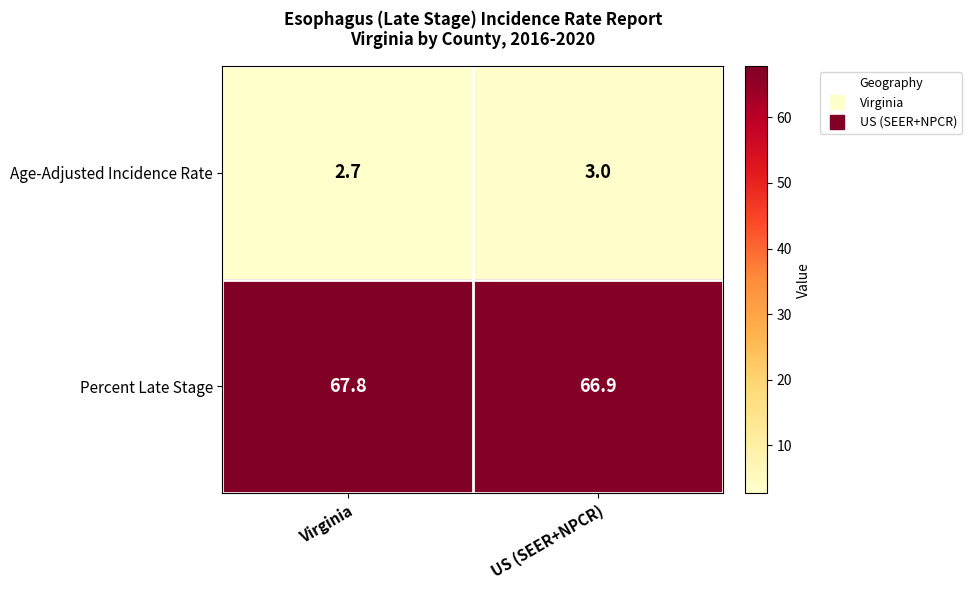

What is the sum of the Age-Adjusted Incidence Rate values at US (SEER+NPCR) and Virginia?

5.7